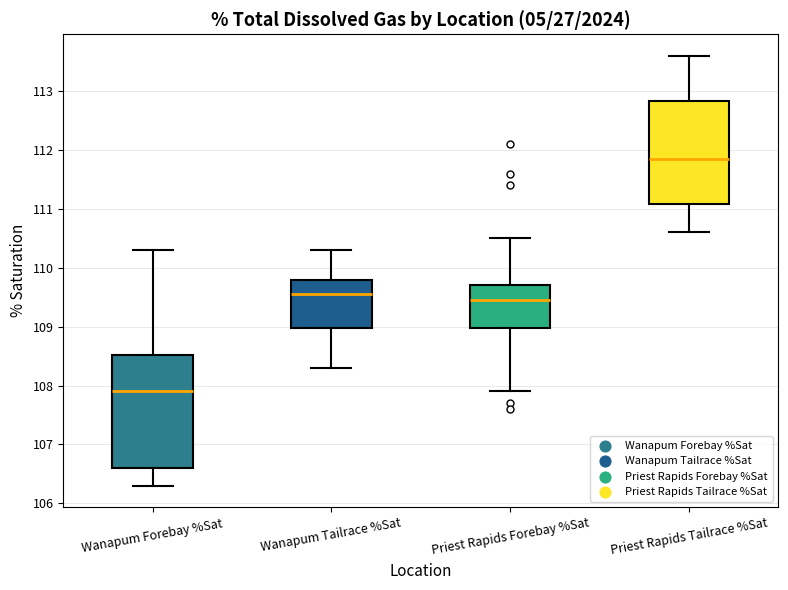

Which box's median line is the lowest?

Wanapum Forebay %Sat